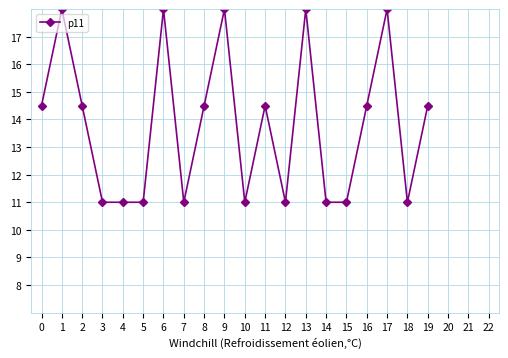

What is the minimum value shown in the chart?

11.0